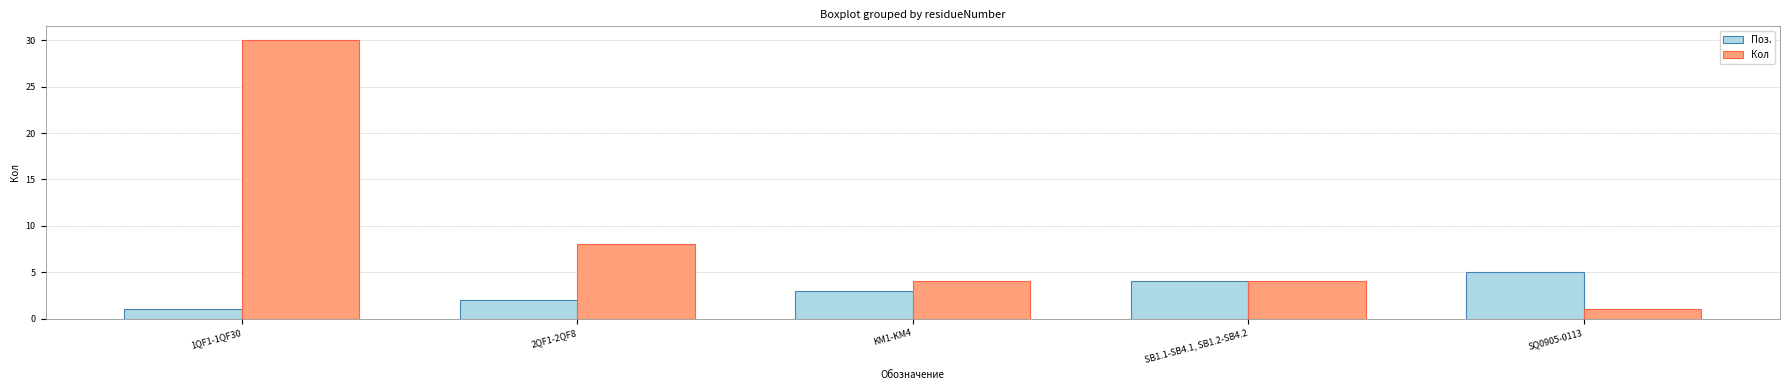

How many data points does each series have?

5